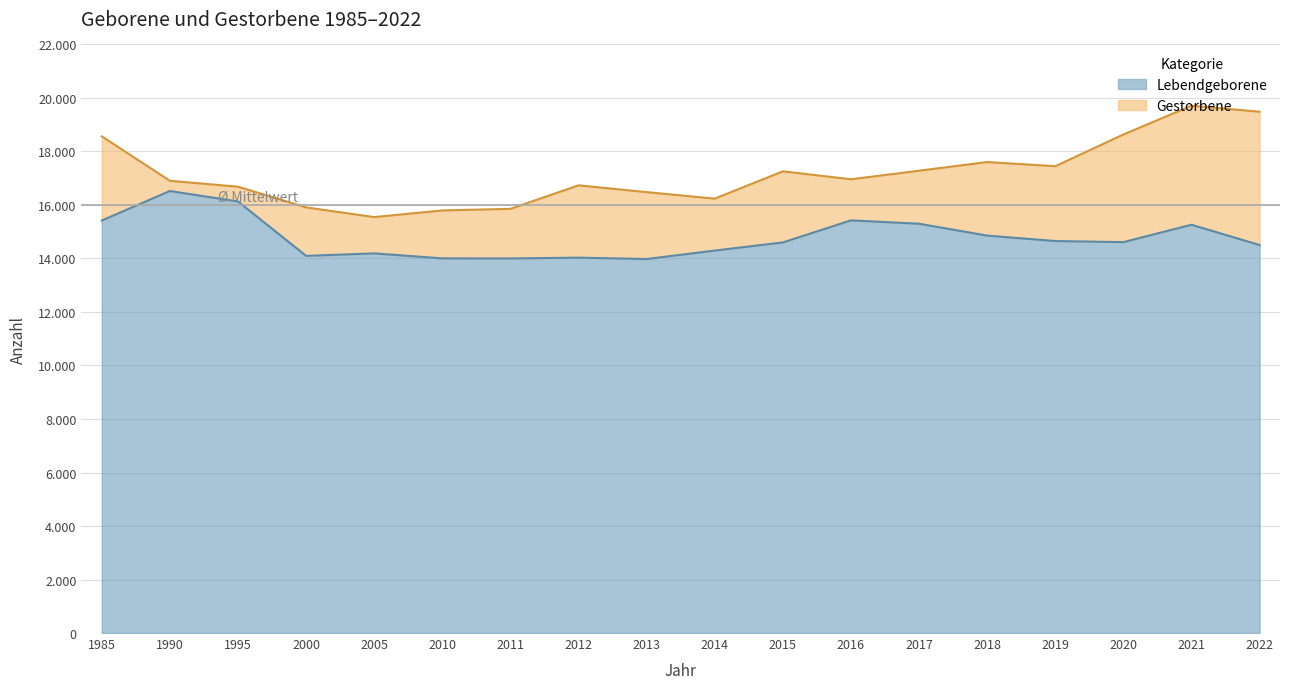

What is the difference between the Lebendgeborene values at 2014 and 2022?

207